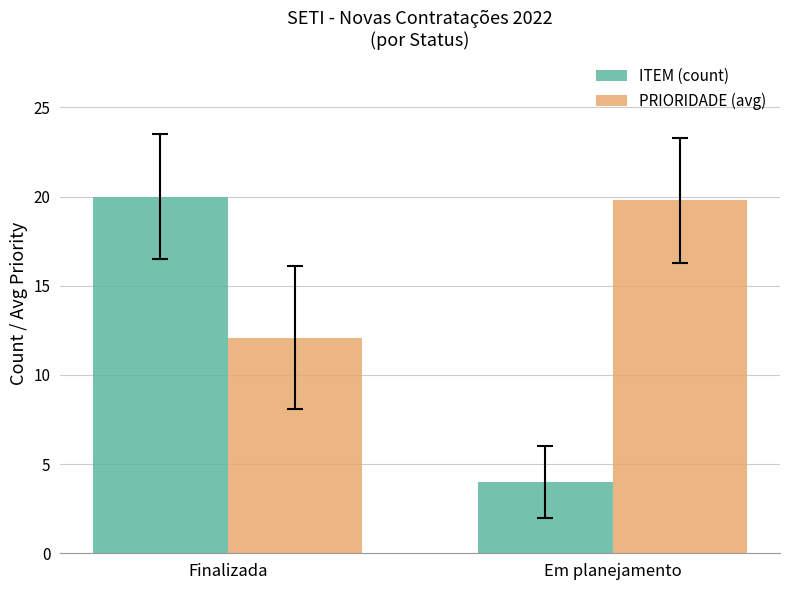

How many values in the PRIORIDADE (avg) series exceed 19?

1